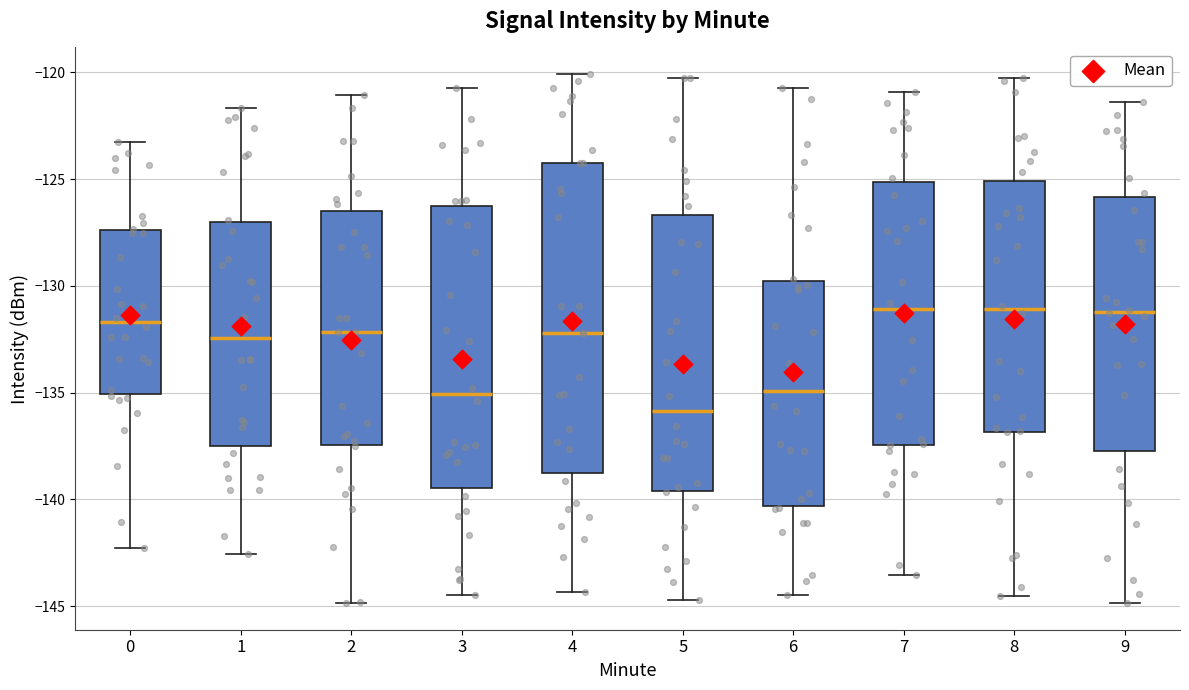

Which box's median line is the lowest?

5